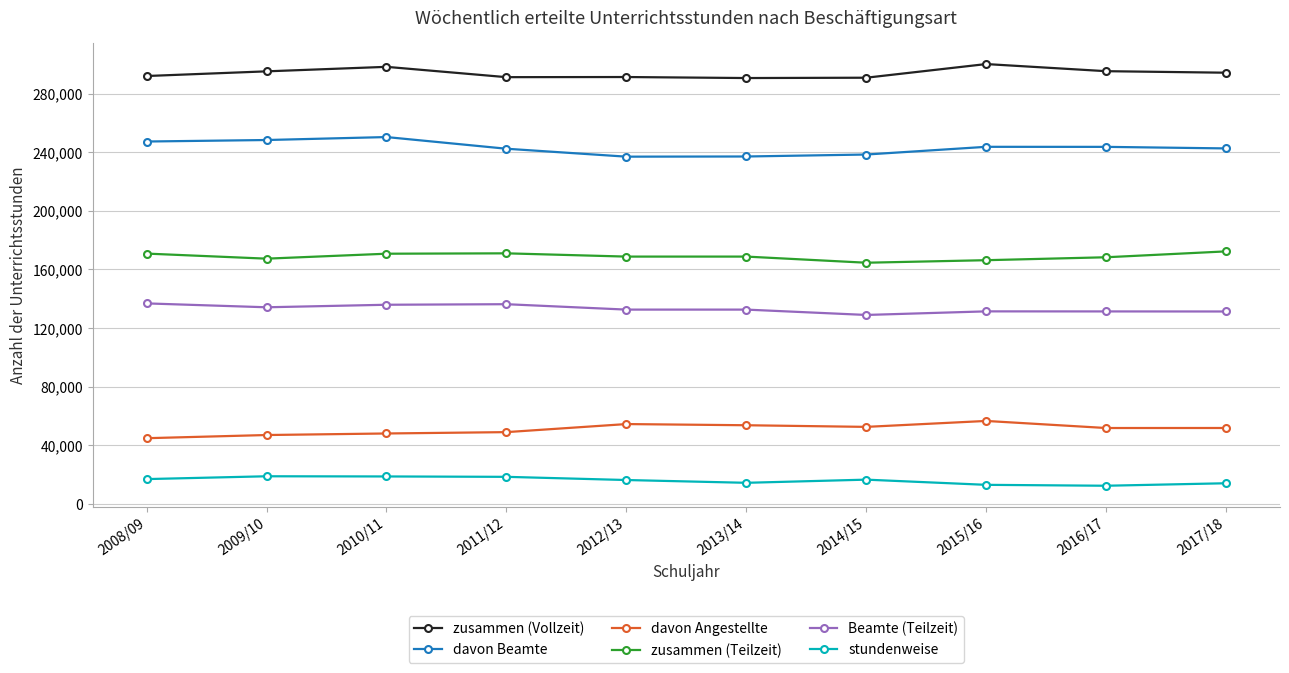

True or false: Beamte (Teilzeit) has a value of 63770.6 at 2014/15.

False